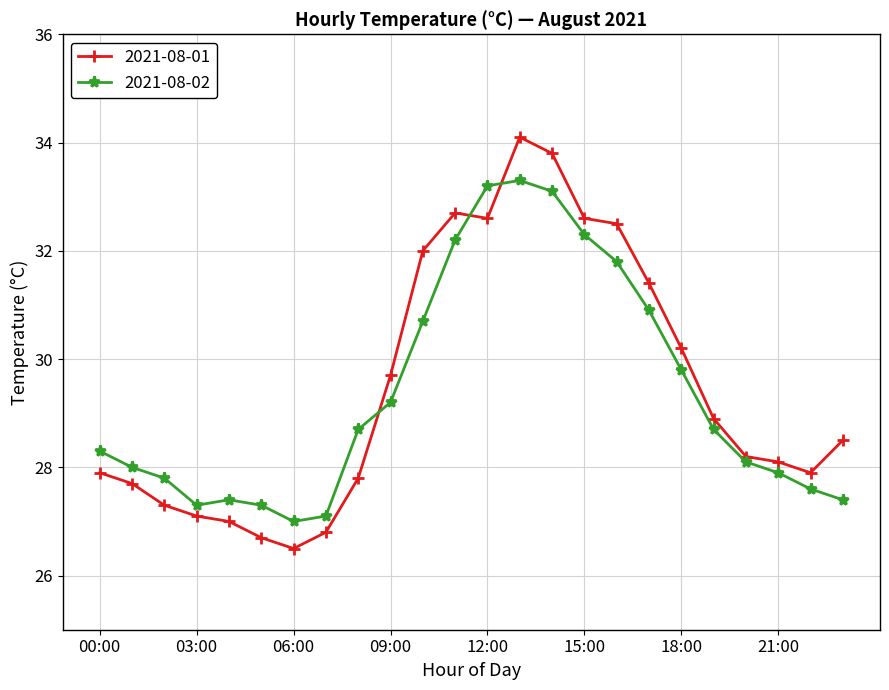

What is the difference between the maximum and minimum values in the 2021-08-02 series?

6.3